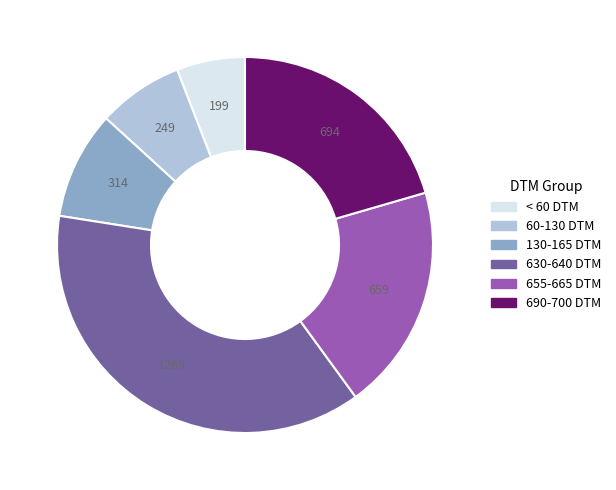

Is there any slice that represents more than half of the pie?

No